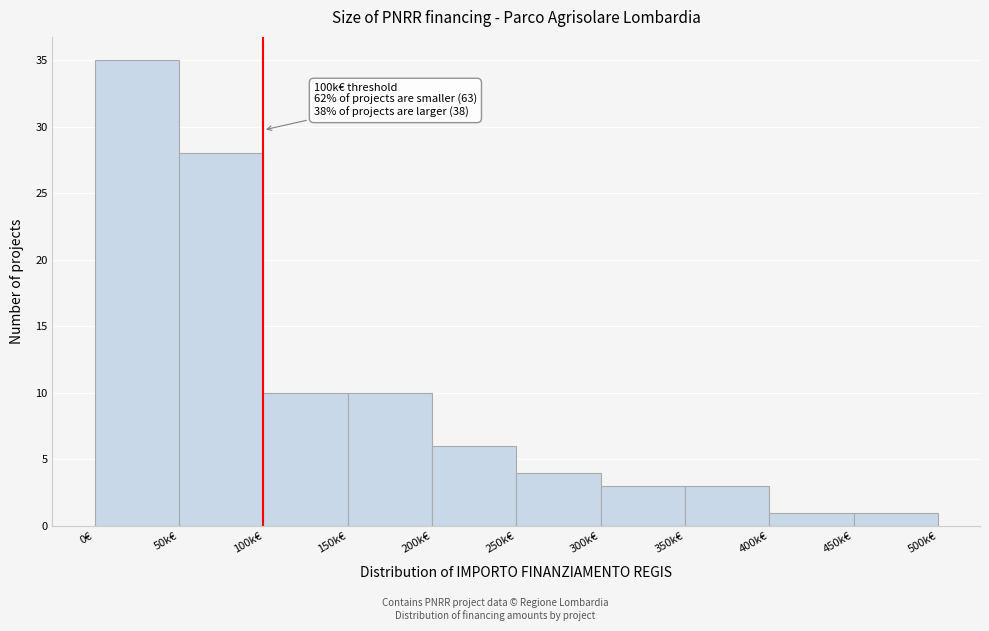

Reading left to right, extract all data points from this chart.

35	28	10	10	6	4	3	3	1	1